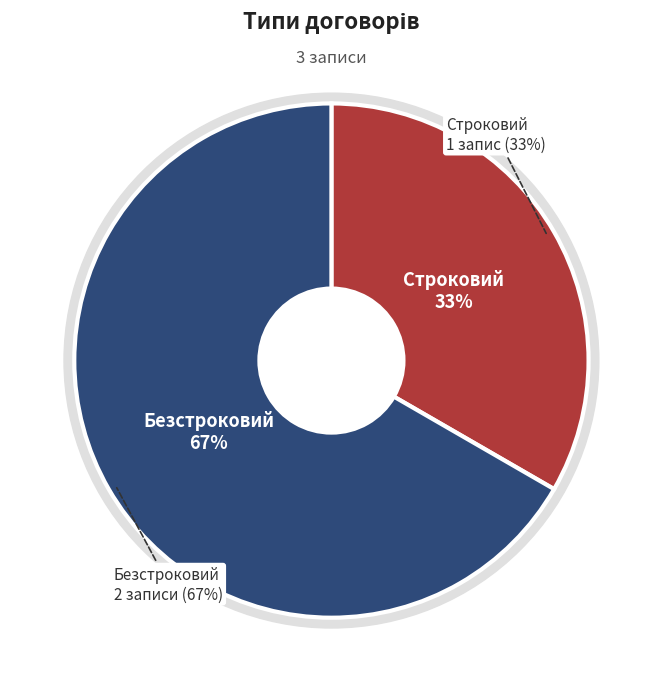

To the nearest percent, what portion does Строковий represent?

33%